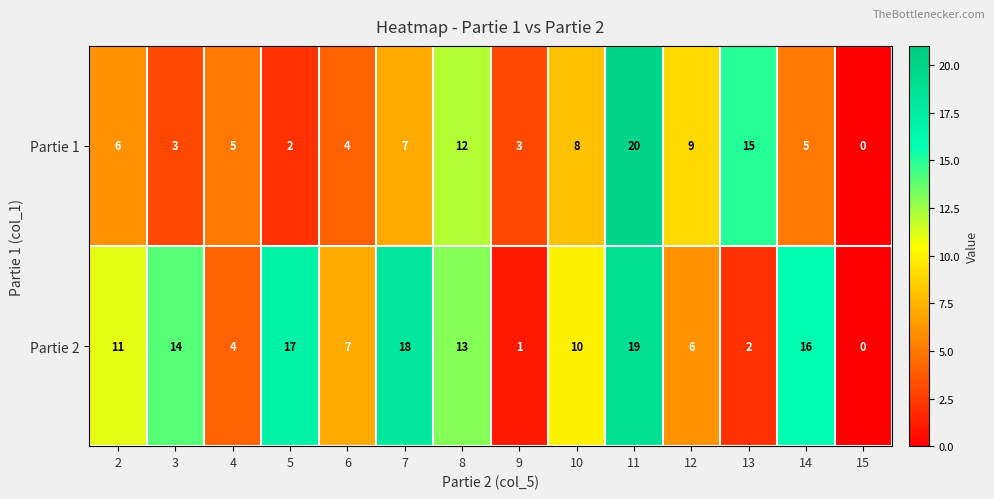

Rank the series by their average value, from lowest to highest.

Partie 1, Partie 2